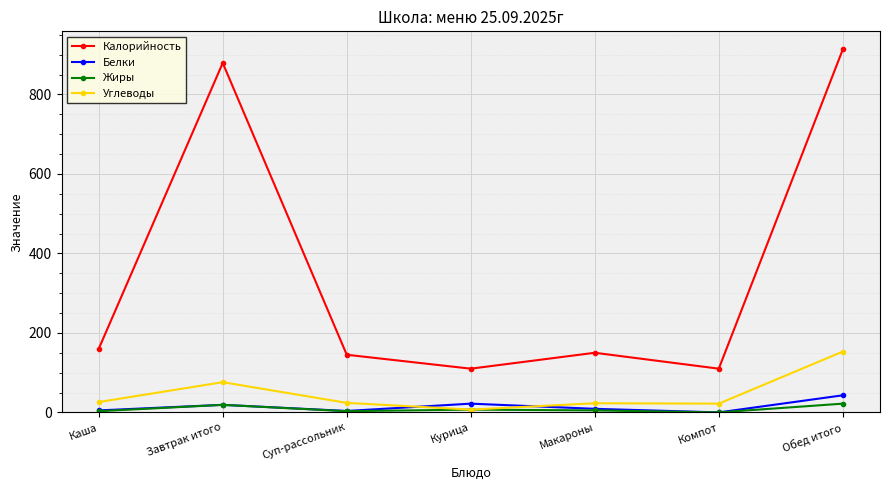

What is the label of the 3rd point from the left?

Суп-рассольник